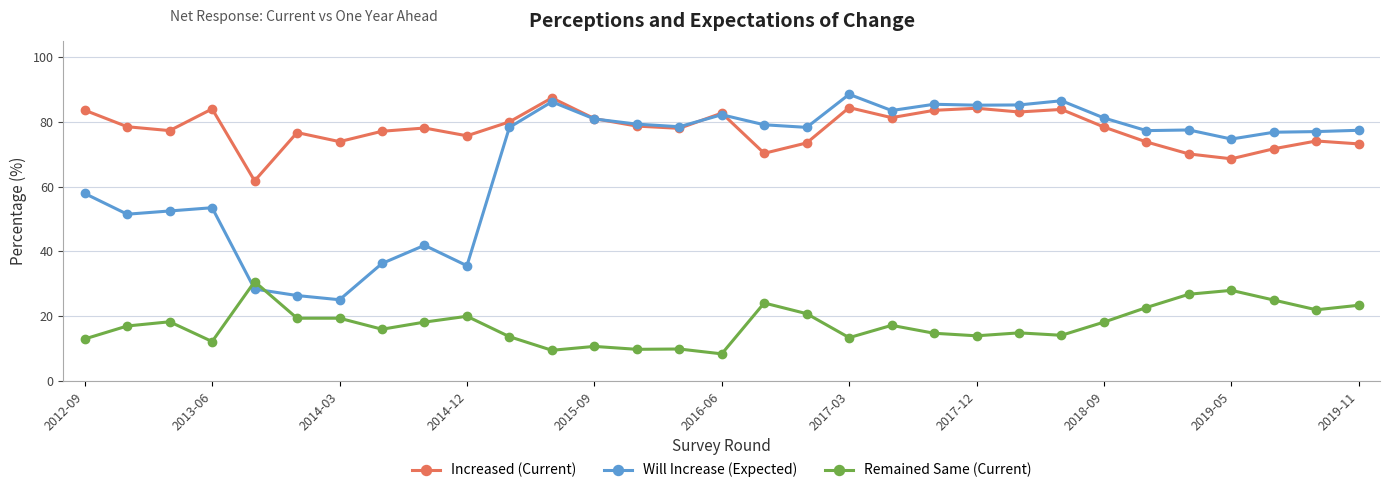

Which series has the largest total across all categories?

Increased (Current)